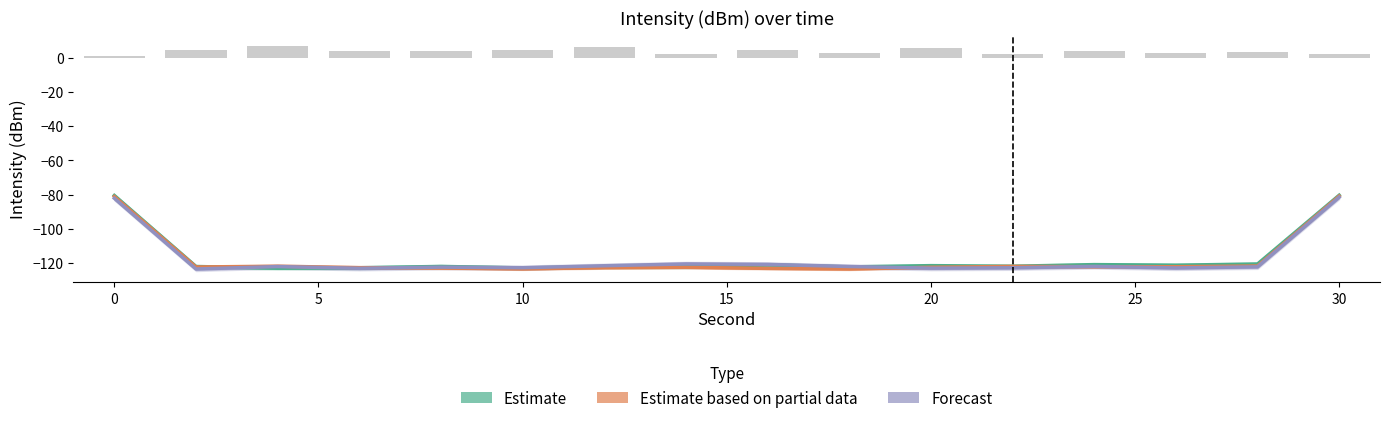

What are all the series names shown in the legend?

Estimate, Estimate based on partial data, Forecast